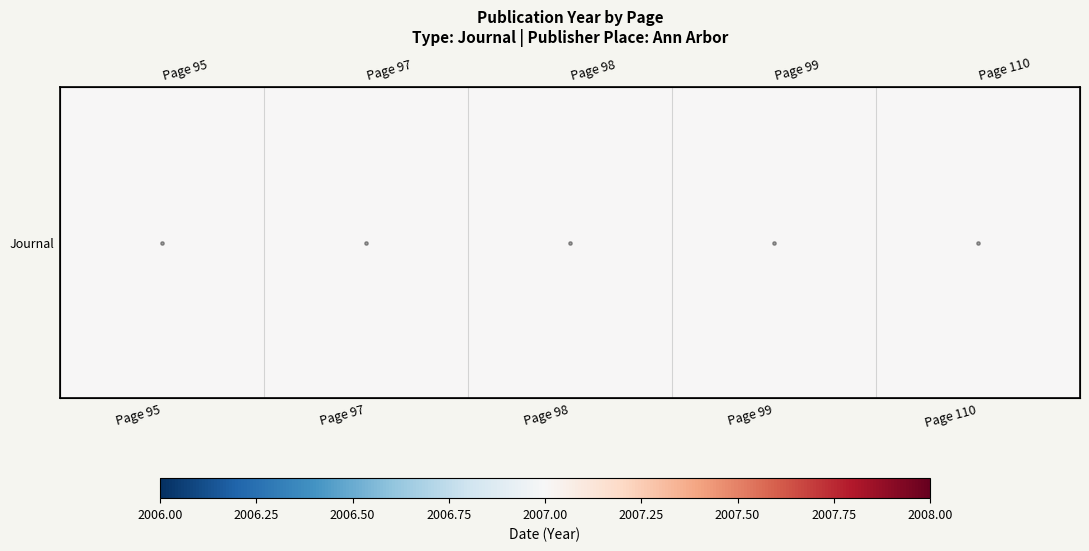

At which category does the chart reach its minimum across all series?

Page 95